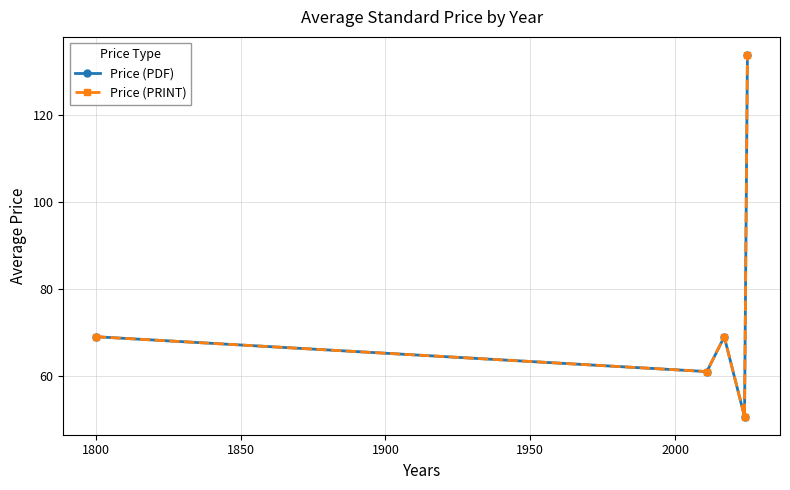

Does the chart display data point markers on the line(s)?

Yes